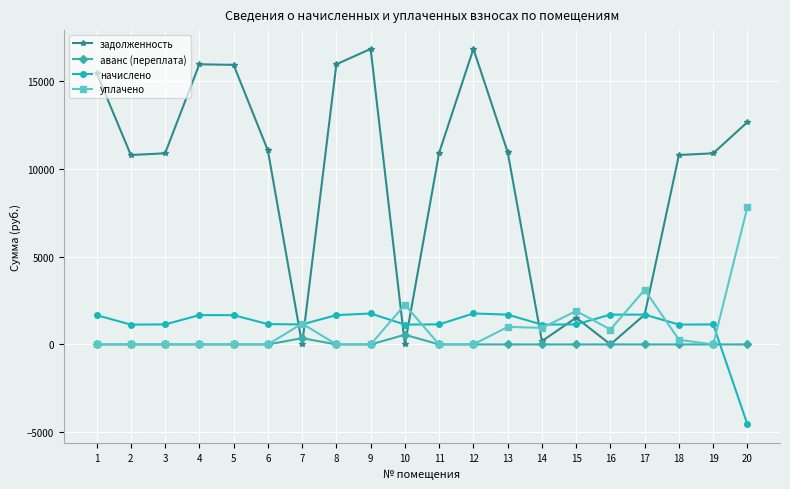

How many data points in начислено are above 1156?

10